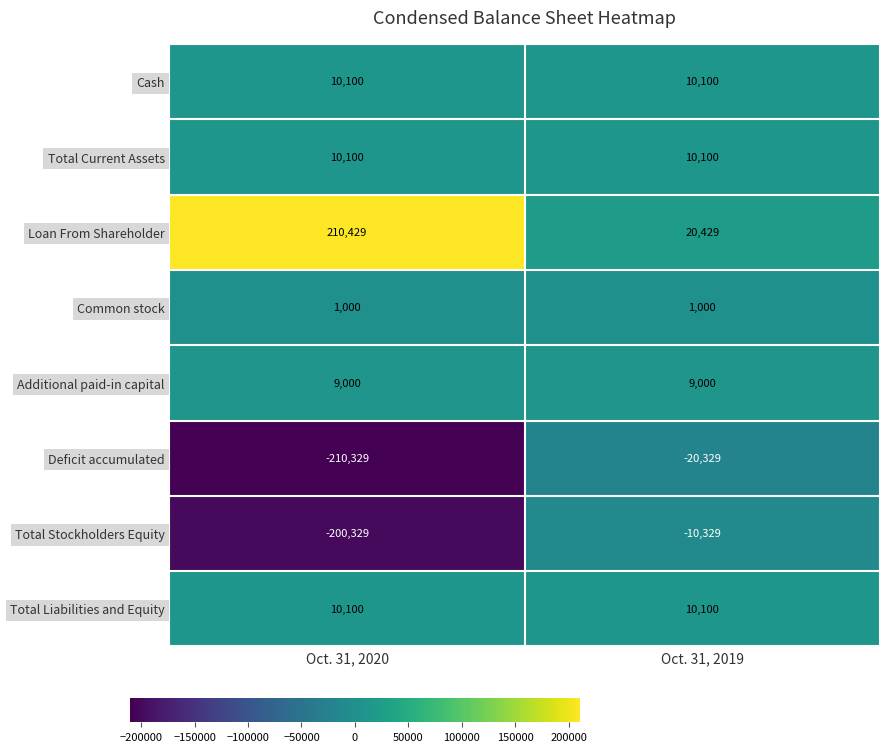

What is the lowest value of the Total Liabilities and Equity series?

10100